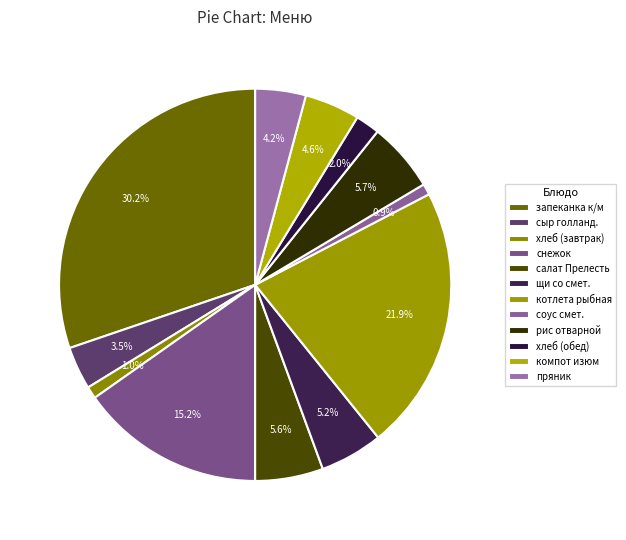

Is there a majority slice in this chart?

No